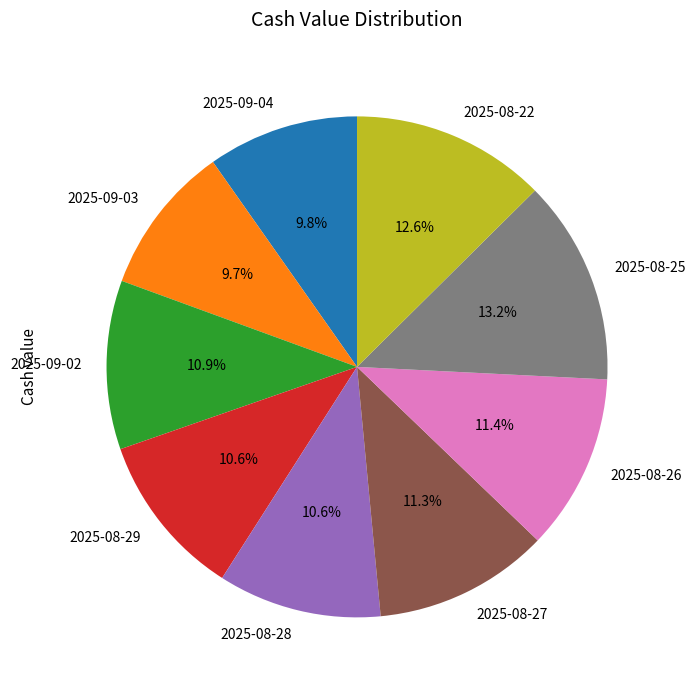

What percentage is the 2025-08-29 slice, to the nearest percent?

11%